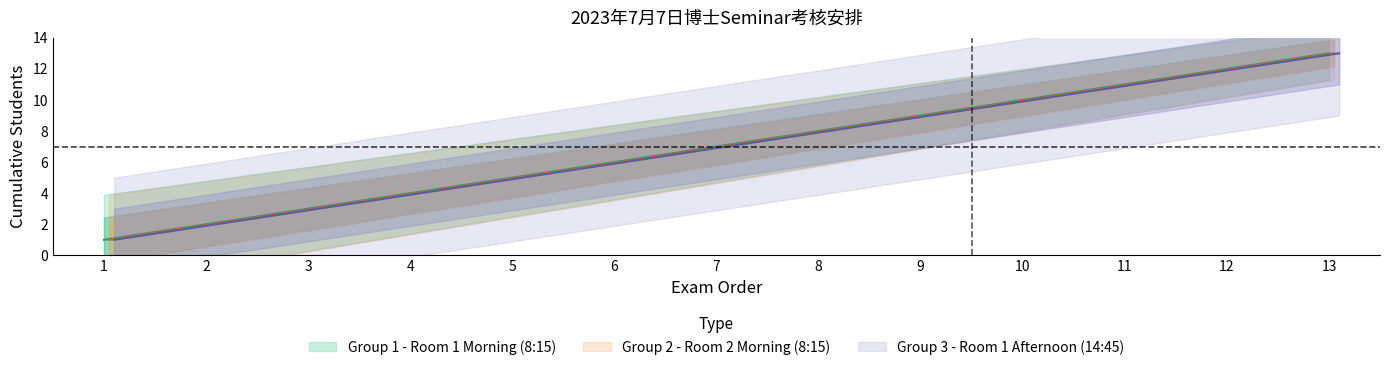

What is the value of the Group 2 (Morning) point at the 3rd from the left?

3